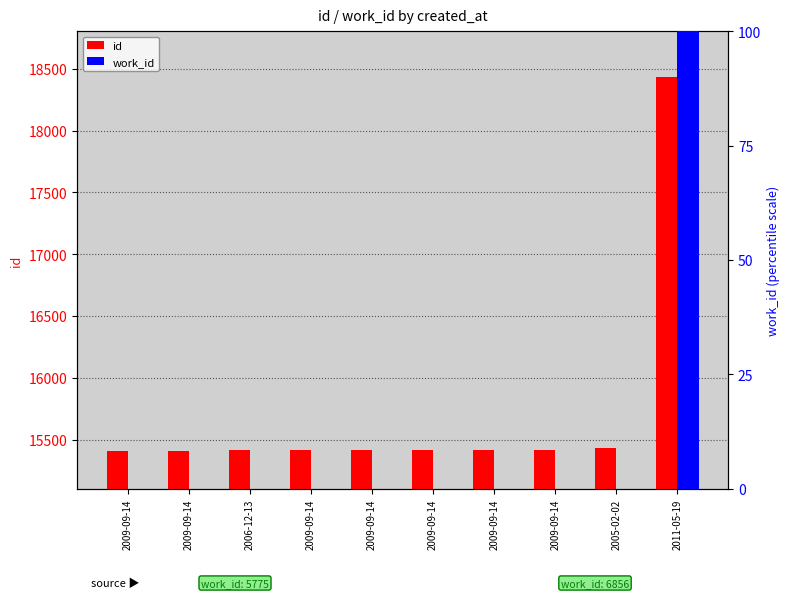

Reading left to right, list all the values displayed in this chart.

id: 15410	15411	15412	15413	15414	15415	15418	15419	15431	18436
work_id: 0	0	0	0	0	0	0	0	0	100